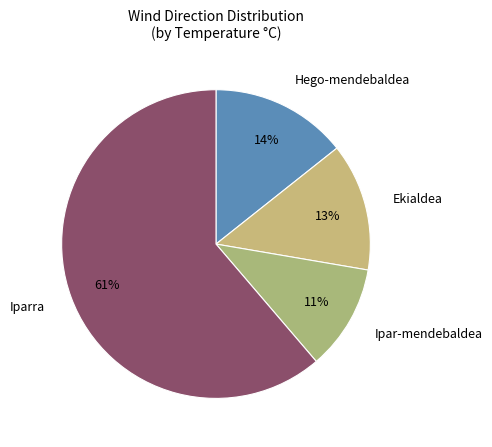

Is there any slice that represents more than half of the pie?

Yes